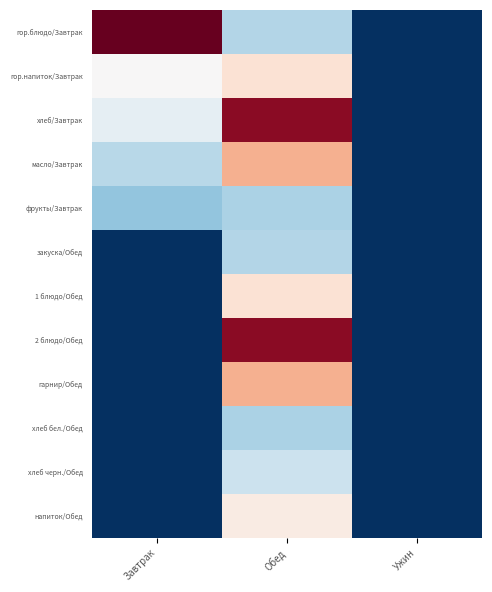

Which series has the largest range (max minus min)?

гор.блюдо/Завтрак